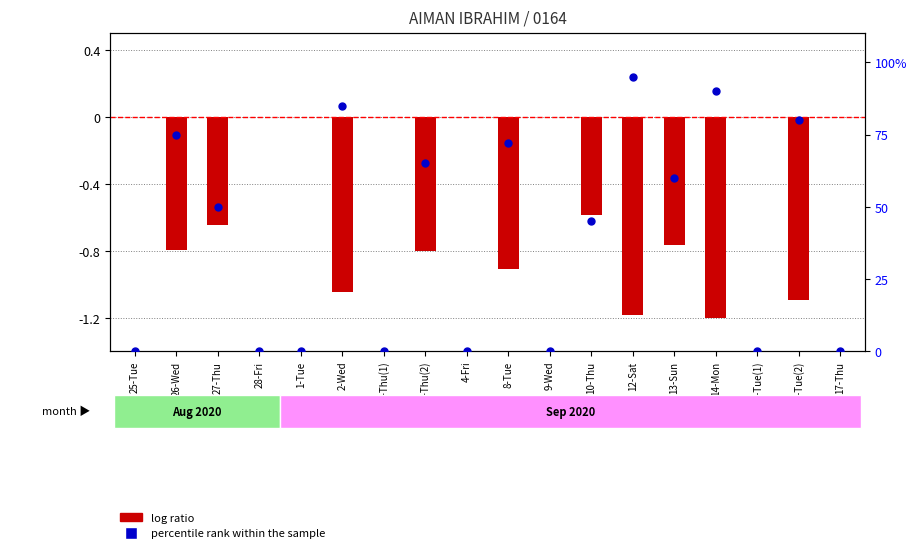

Is the value of percentile rank within the sample at 3-Thu(1) greater than the value of log ratio at 14-Mon?

Yes